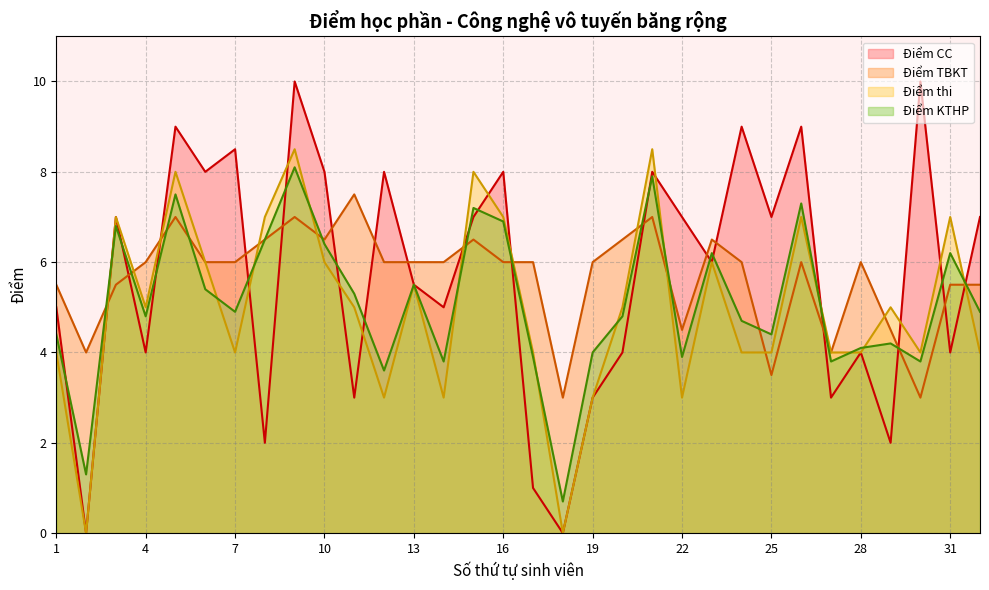

Is the value of Điểm CC at 3 greater than the value of Điểm KTHP at 27?

Yes